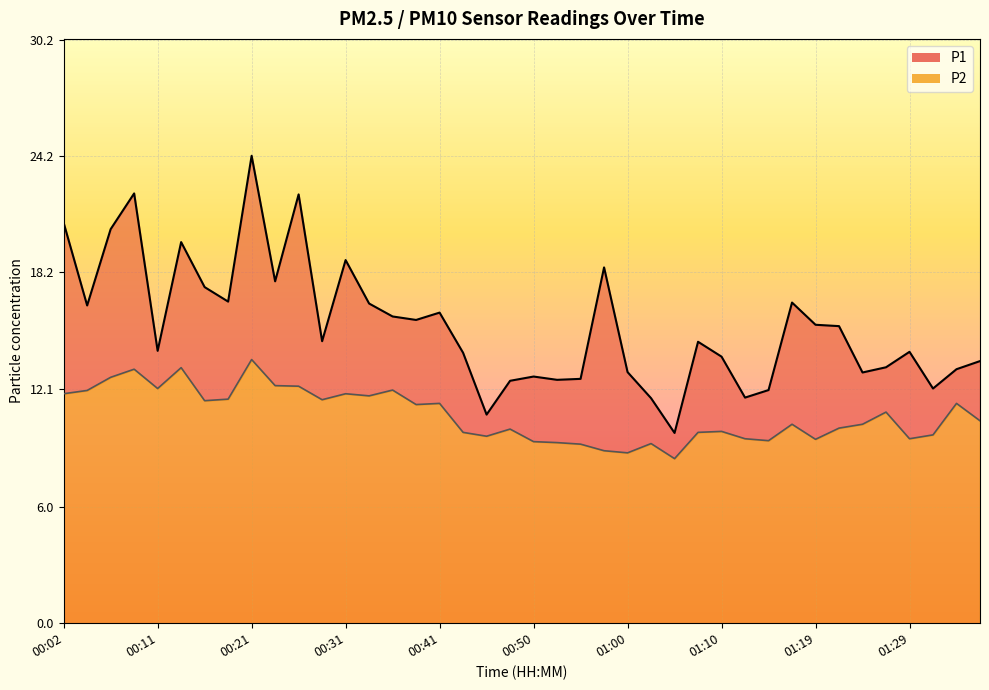

Reading left to right, list all the values displayed in this chart.

P1: 20.7	16.4	20.4	22.2	14.1	19.7	17.4	16.6	24.2	17.7	22.2	14.6	18.8	16.6	15.9	15.7	16.1	14.0	10.8	12.6	12.8	12.6	12.7	18.4	13.0	11.7	9.8	14.6	13.8	11.7	12.1	16.6	15.4	15.4	13.0	13.2	14.1	12.2	13.2	13.6
P2: 11.9	12.1	12.7	13.2	12.2	13.2	11.5	11.6	13.7	12.3	12.3	11.6	11.9	11.8	12.1	11.3	11.4	9.9	9.7	10.1	9.4	9.3	9.3	8.9	8.8	9.3	8.5	9.9	9.9	9.6	9.4	10.3	9.5	10.1	10.3	10.9	9.6	9.8	11.4	10.5